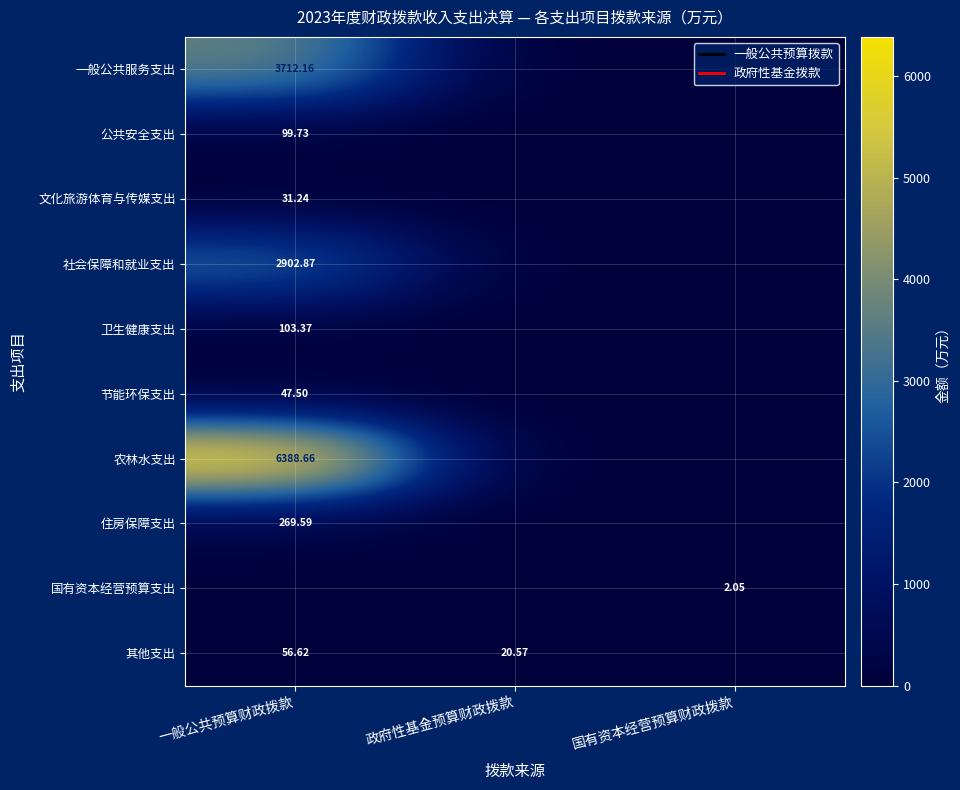

What is the difference between the highest and lowest values at 政府性基金预算财政拨款?

20.6